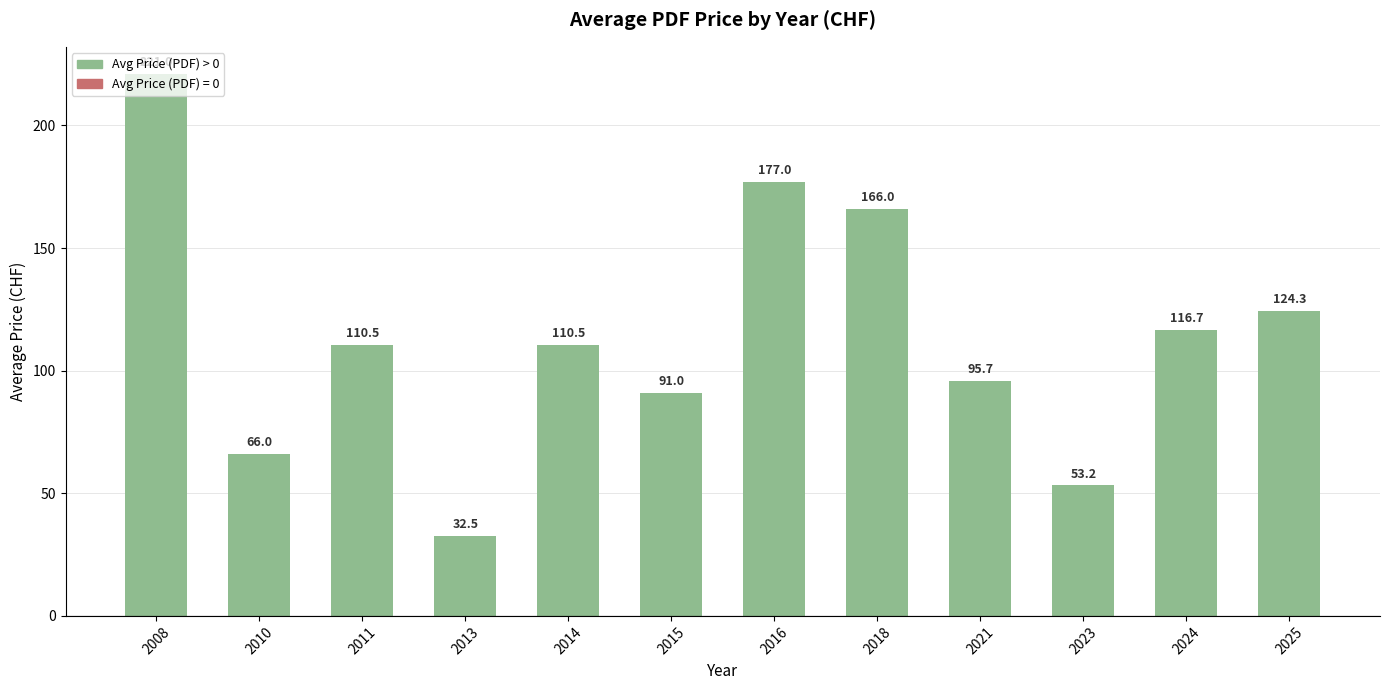

Between 2018 and 2011, which is larger?

2018